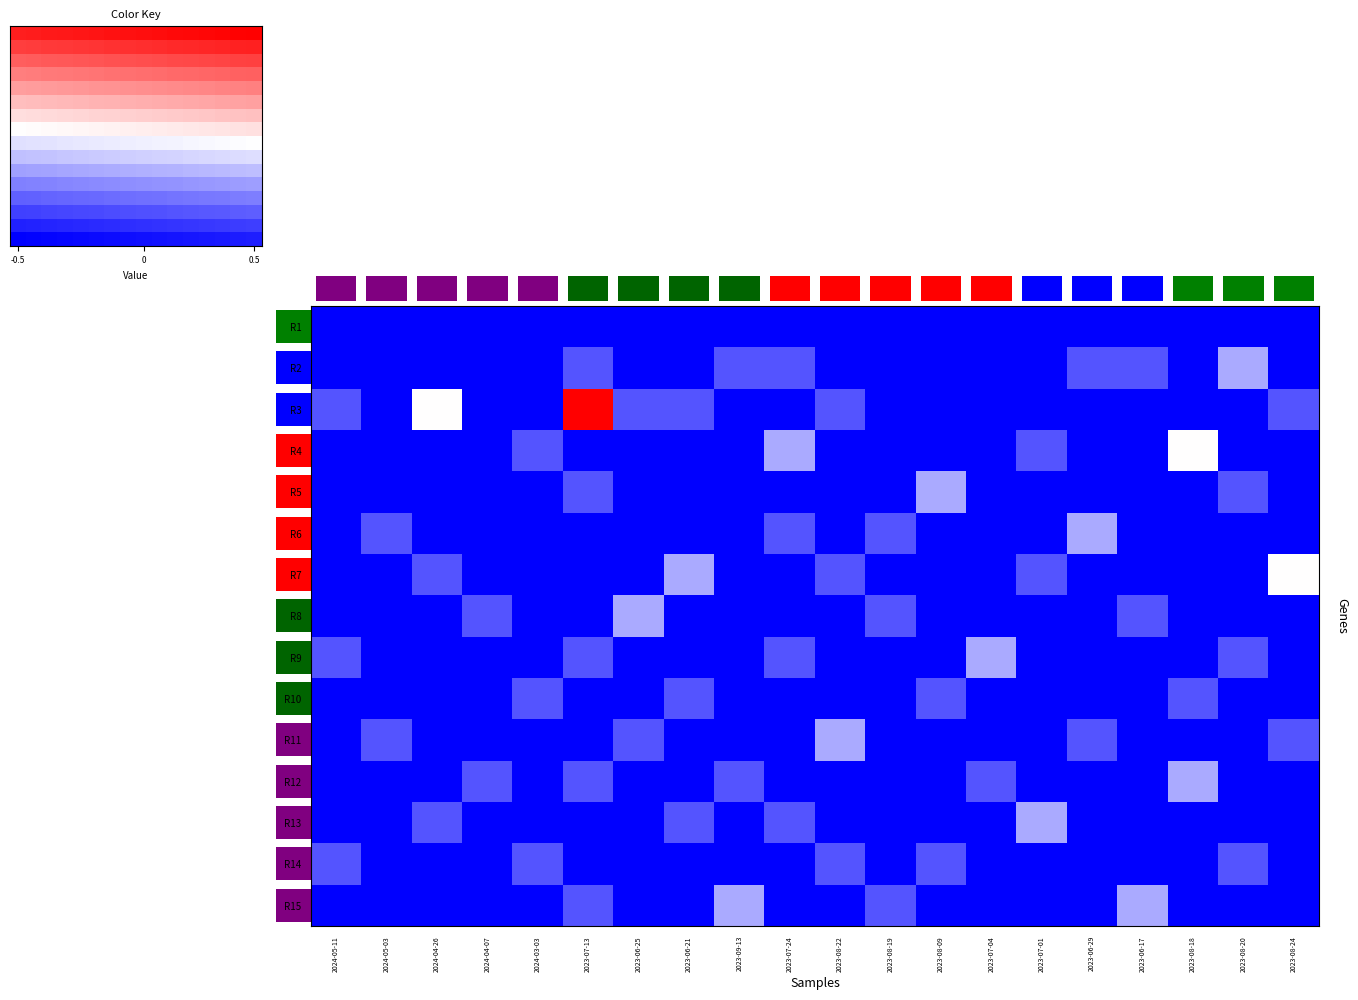

At which category does the chart reach its minimum across all series?

2024-05-11